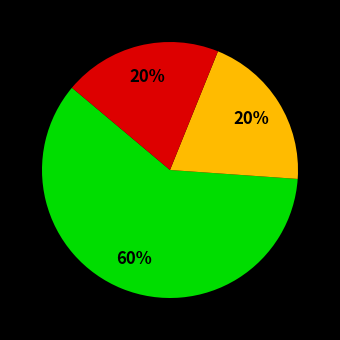

Count the number of slices in the pie.

3